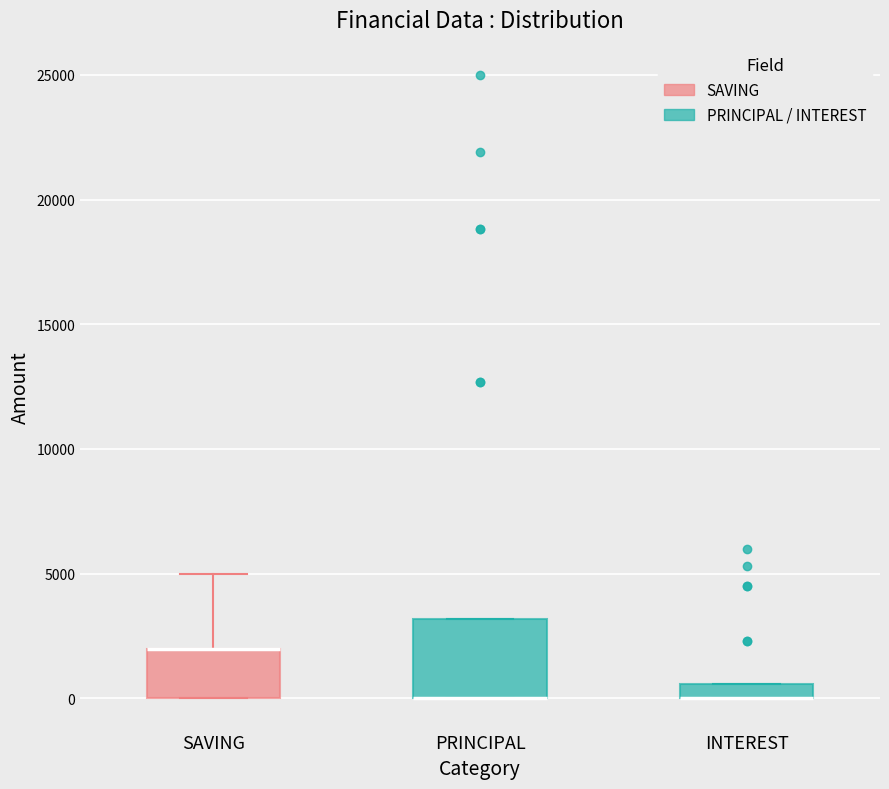

Comparing the boxes themselves (not the whiskers), which one is the tallest?

PRINCIPAL